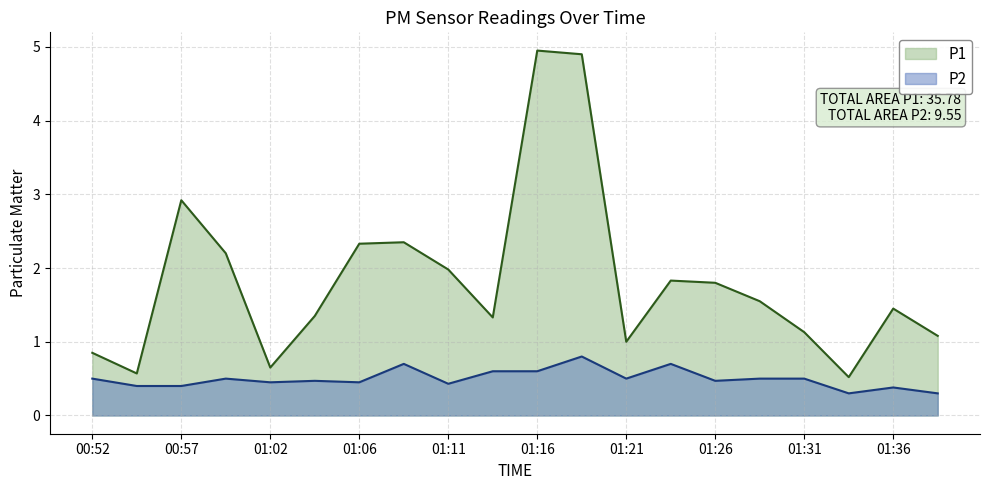

Which category has the highest value across all series?

01:16